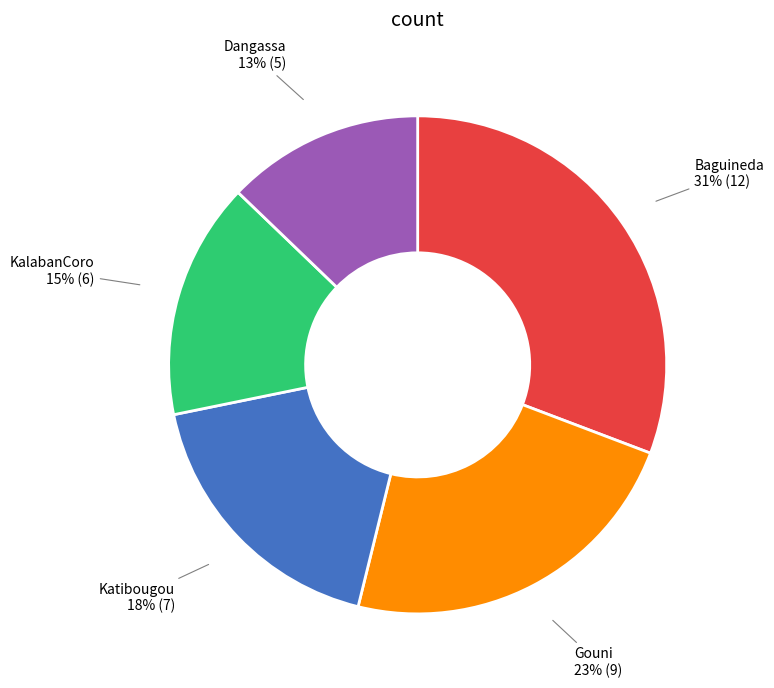

Does any single category account for the majority?

No